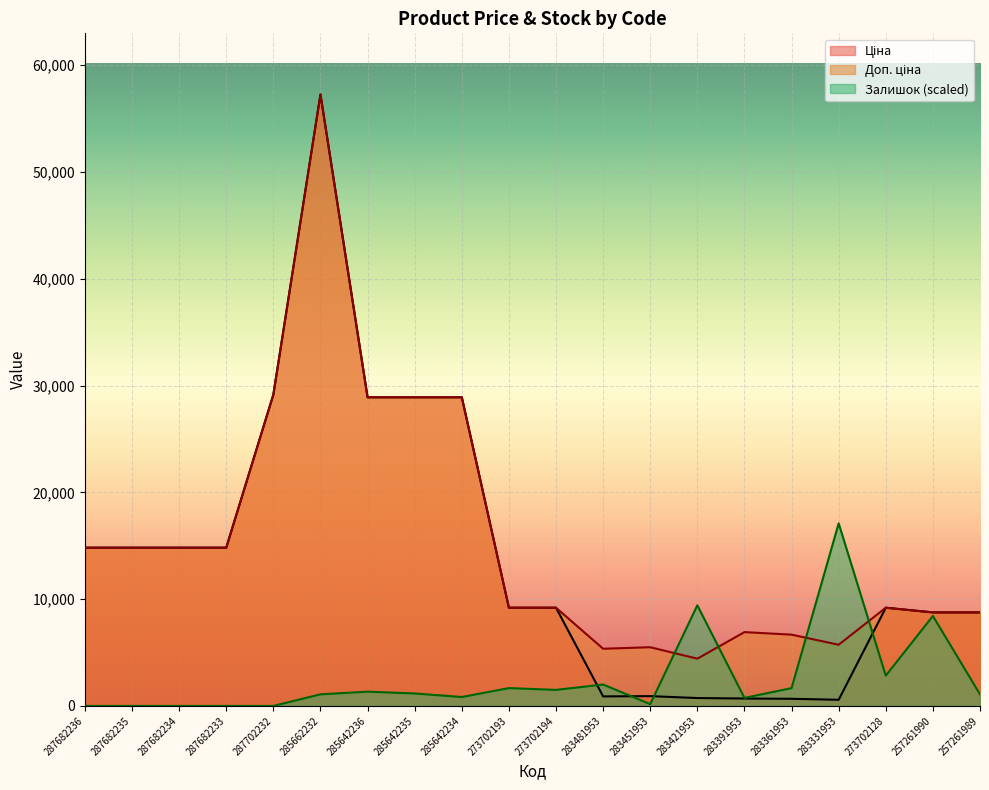

How many data points in Доп. ціна are less than 9196?

8